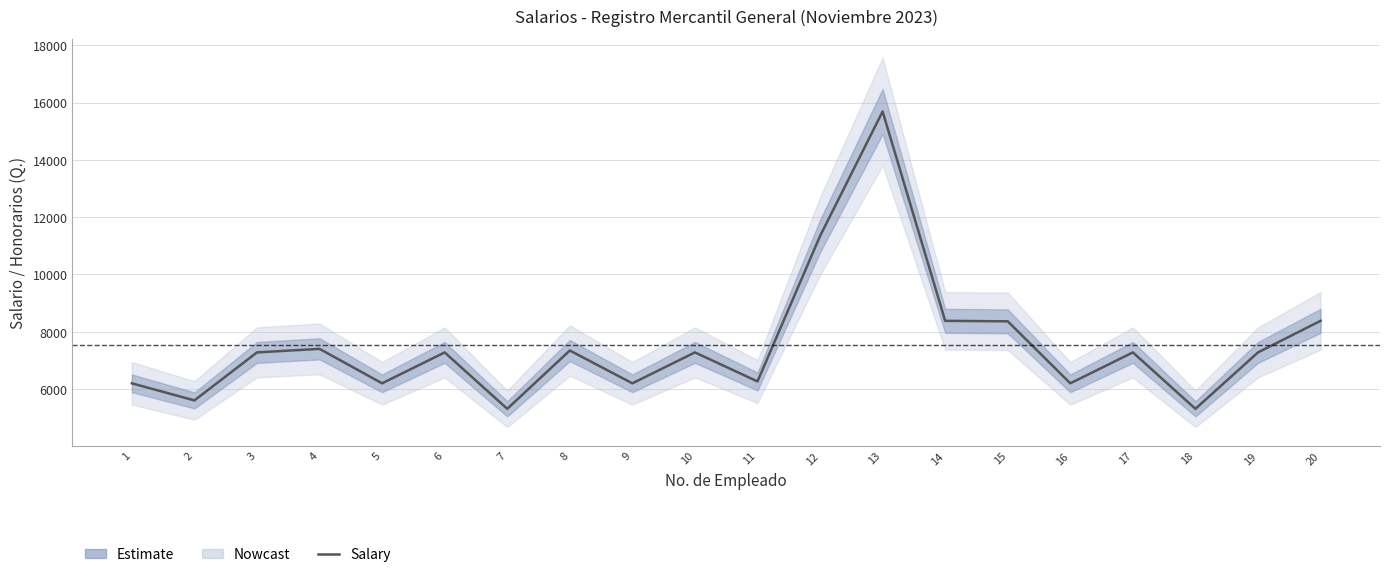

The value at 6 is 12989.4. True or false?

False